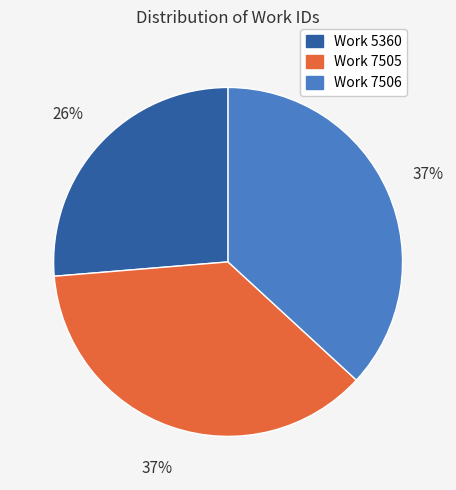

Which slice is the smallest?

Work 5360